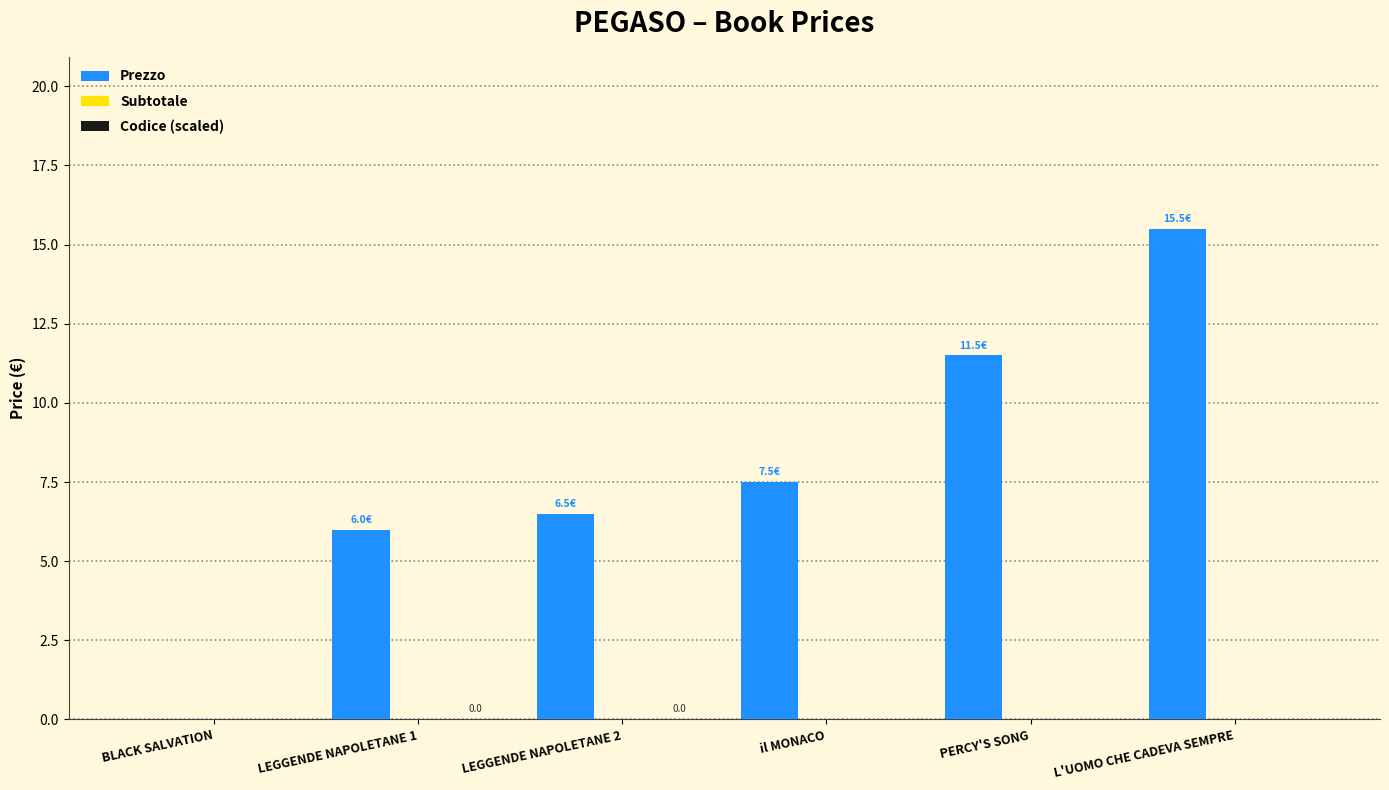

How many data points in Prezzo are above 7?

3